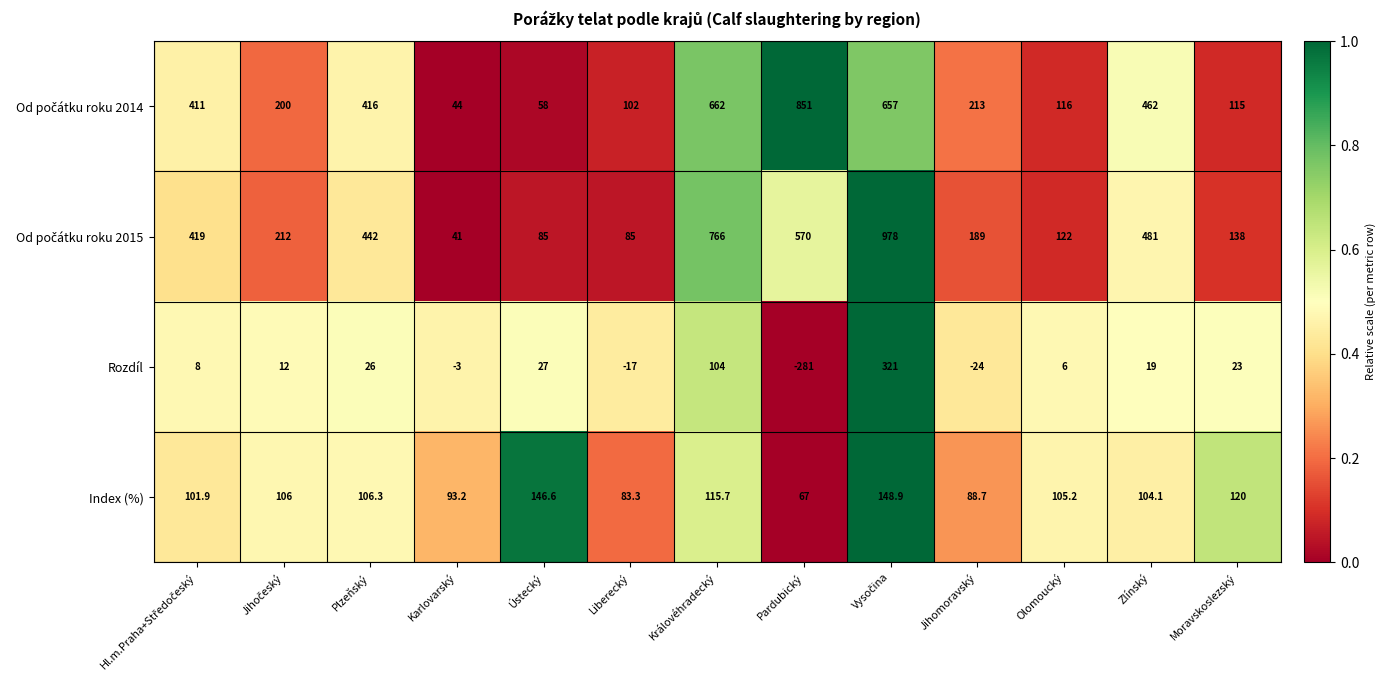

Read the Rozdíl value at Královéhradecký.

104.0